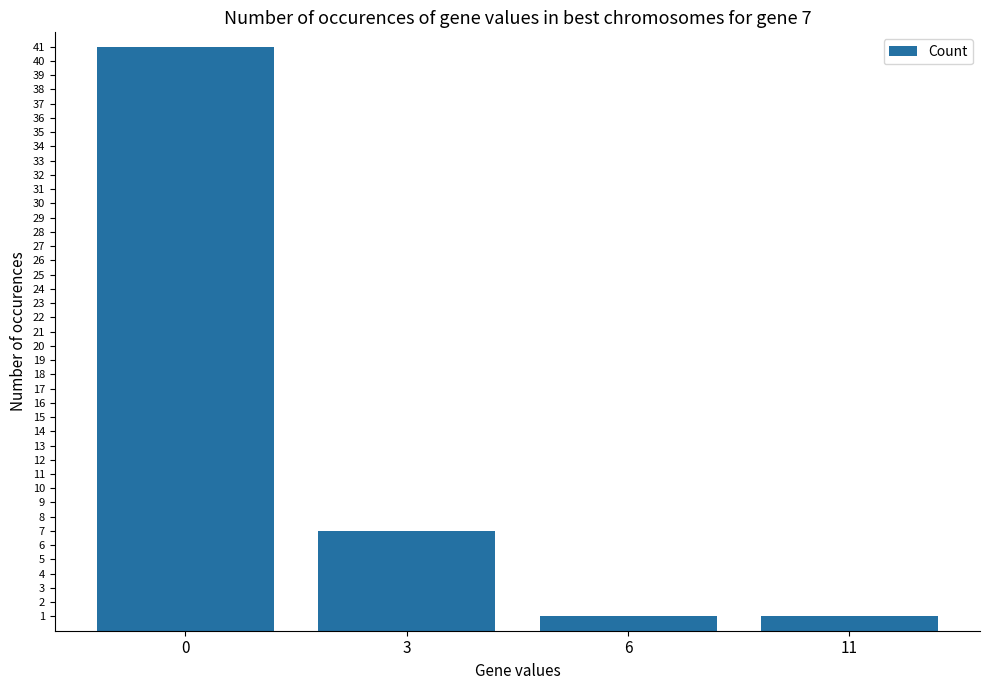

Is it true that the value at 6 is 1?

True